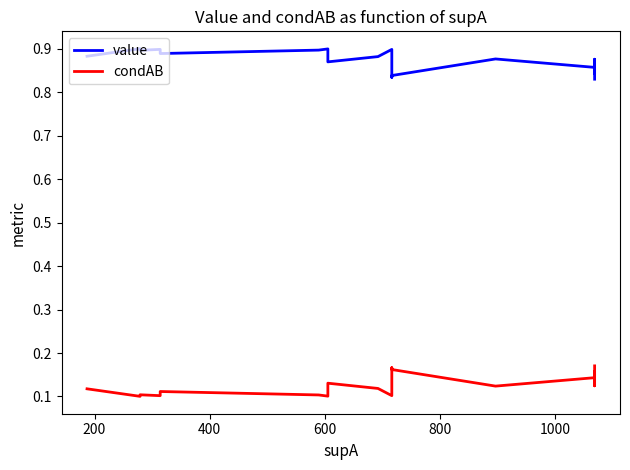

True or false: value and condAB cross at least once.

False